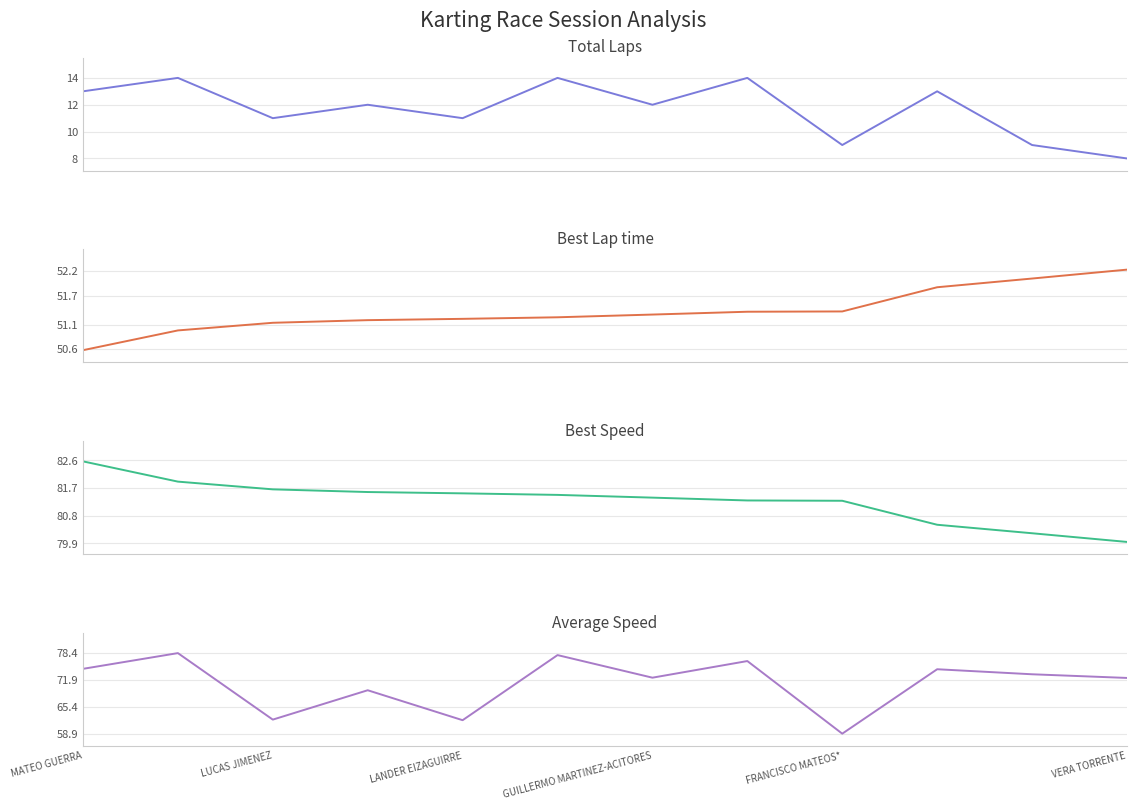

True or false: Best Speed and Average Speed cross at least once.

False